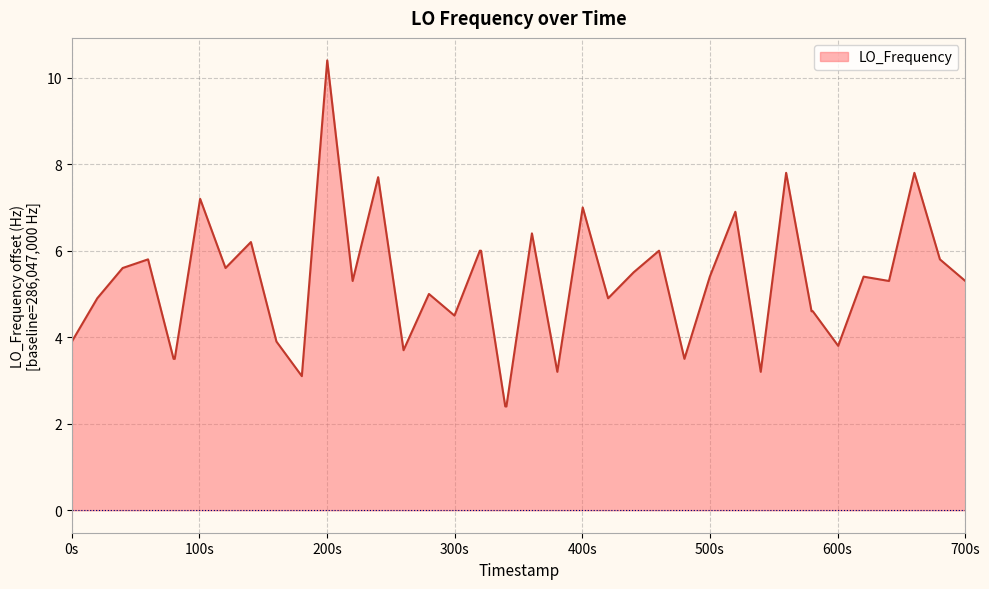

Reading left to right, list all the values displayed in this chart.

3.9	4.9	5.6	5.8	3.5	3.5	7.2	5.6	6.2	3.9	3.1	10.4	5.3	7.7	3.7	5.0	4.5	6.0	6.0	2.4	2.4	6.4	3.2	7.0	4.9	5.5	6.0	3.5	5.4	6.9	3.2	7.8	4.6	4.6	3.8	5.4	5.3	7.8	5.8	5.3